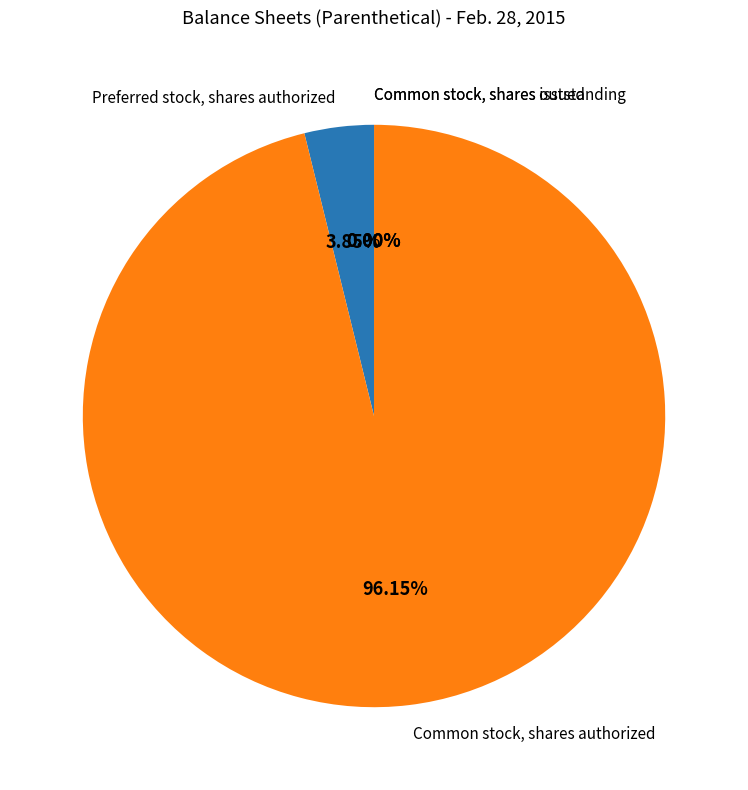

What is the largest slice in the pie chart?

Common stock, shares authorized